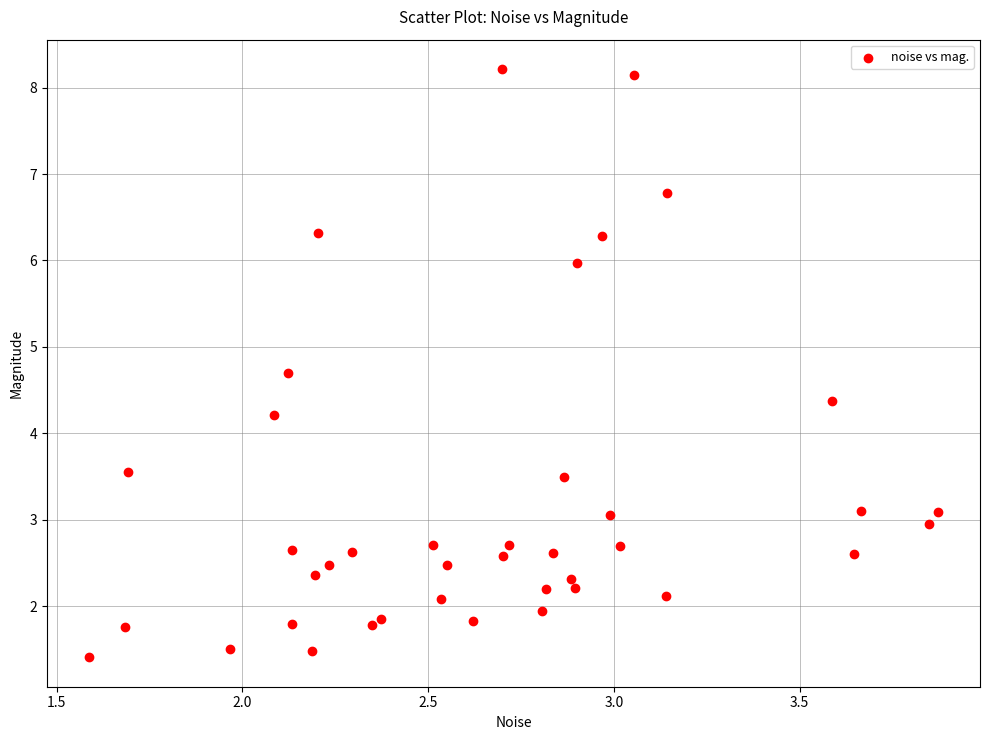

What Y value in the scatter plot is closest to 4?

4.2